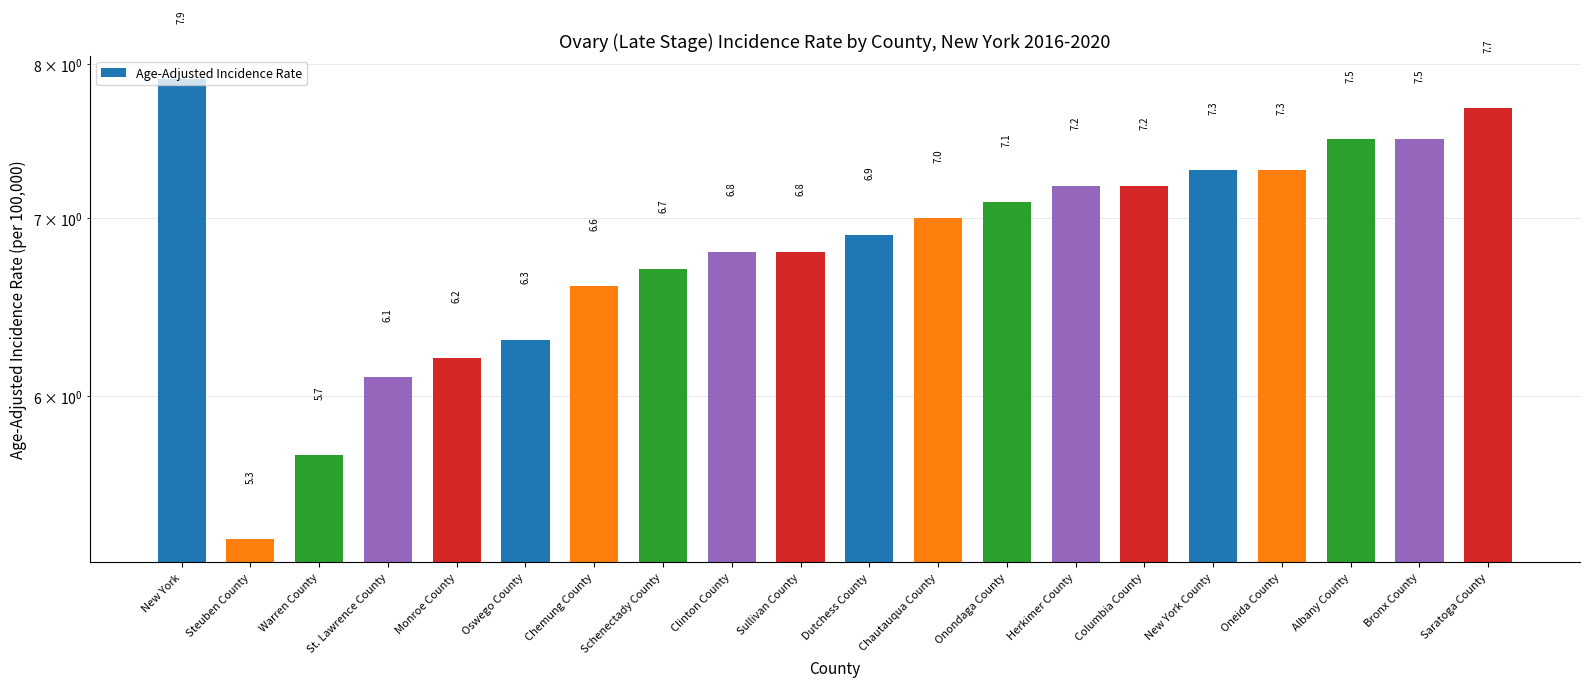

Which label corresponds to the smallest value in the chart?

Steuben County